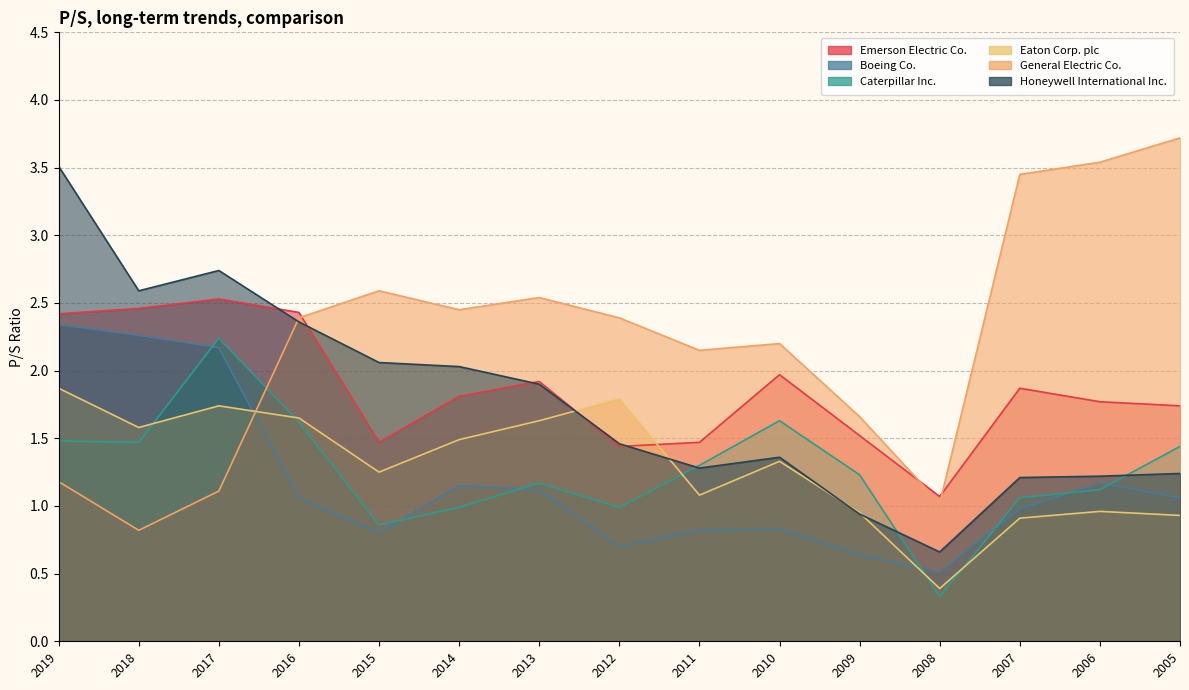

Reading left to right, list all the values displayed in this chart.

Emerson Electric Co.: 2.4	2.5	2.5	2.4	1.5	1.8	1.9	1.4	1.5	2.0	1.5	1.1	1.9	1.8	1.7
Boeing Co.: 2.3	2.3	2.2	1.1	0.8	1.1	1.1	0.7	0.8	0.8	0.6	0.5	1.0	1.2	1.1
Caterpillar Inc.: 1.5	1.5	2.2	1.6	0.9	1.0	1.2	1.0	1.3	1.6	1.2	0.3	1.1	1.1	1.4
Eaton Corp. plc: 1.9	1.6	1.7	1.6	1.2	1.5	1.6	1.8	1.1	1.3	0.9	0.4	0.9	1.0	0.9
General Electric Co.: 1.2	0.8	1.1	2.4	2.6	2.5	2.5	2.4	2.1	2.2	1.7	1.0	3.5	3.5	3.7
Honeywell International Inc.: 3.5	2.6	2.7	2.4	2.1	2.0	1.9	1.5	1.3	1.4	0.9	0.7	1.2	1.2	1.2